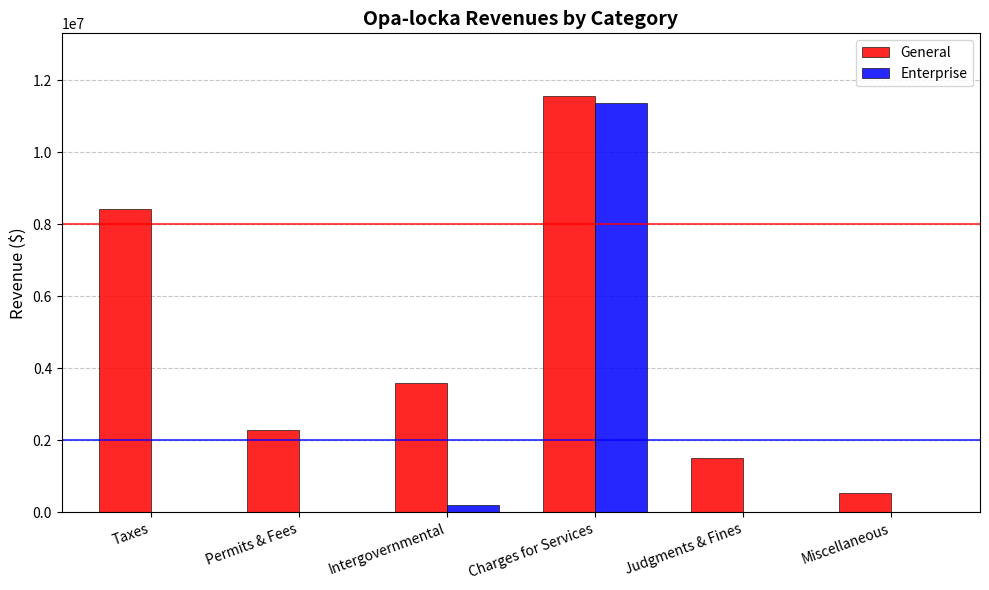

What is the highest value of the General series?

11562261